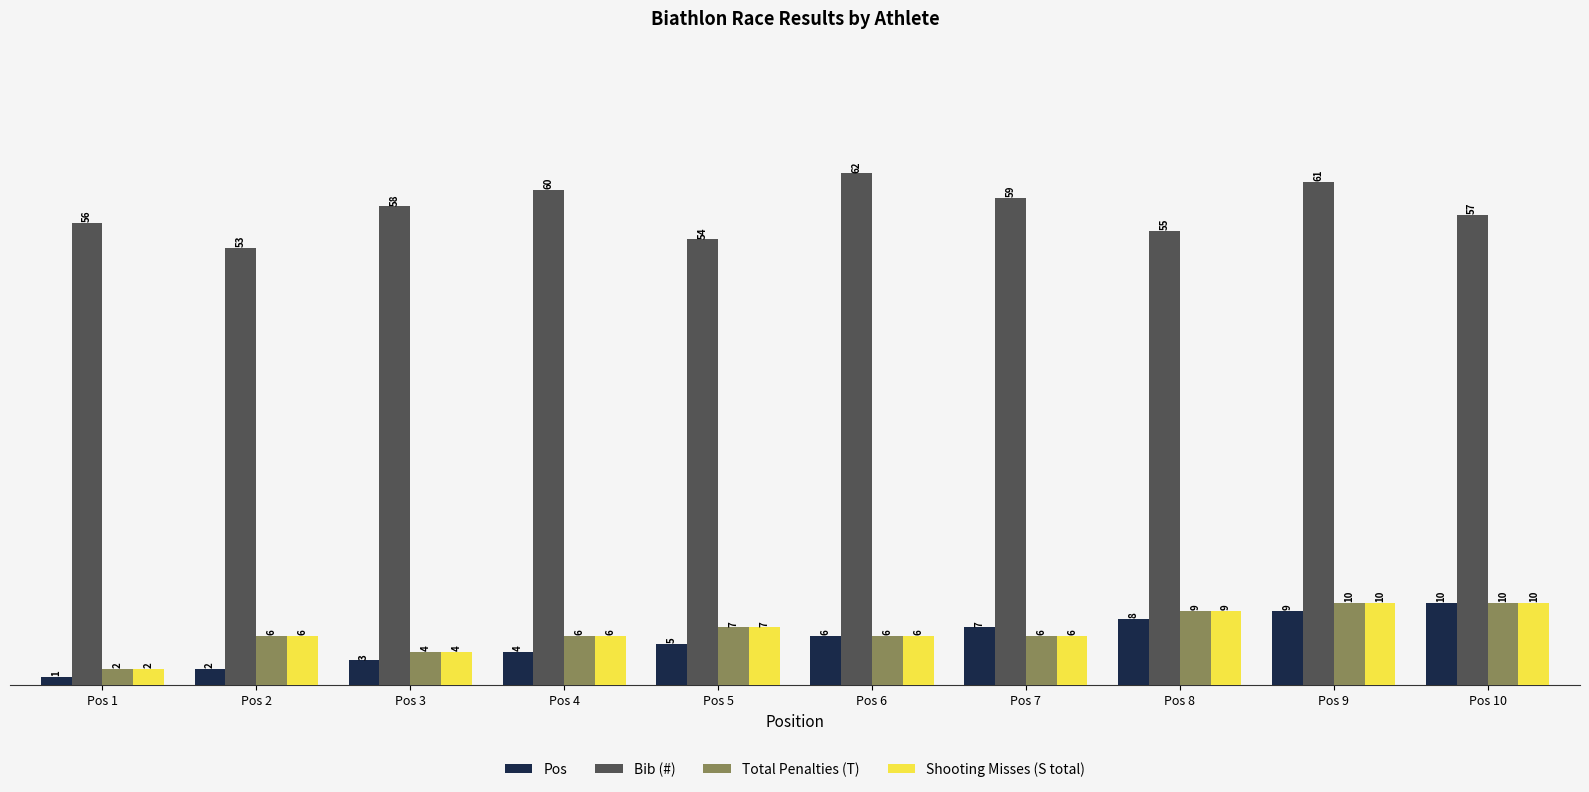

Which series changed the most between Pos 8 and Pos 9?

Bib (#)